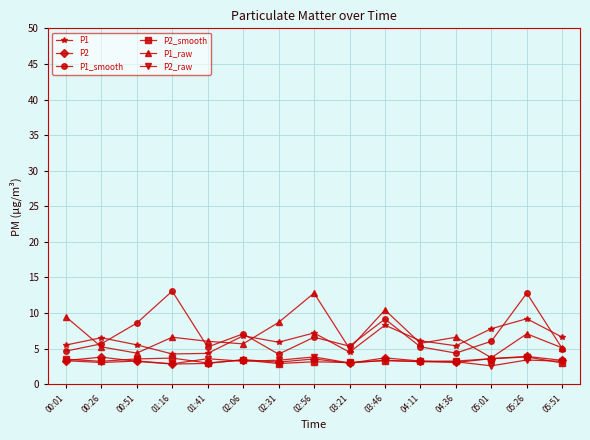

The value of P2_raw at 04:11 is 5.0. True or false?

False